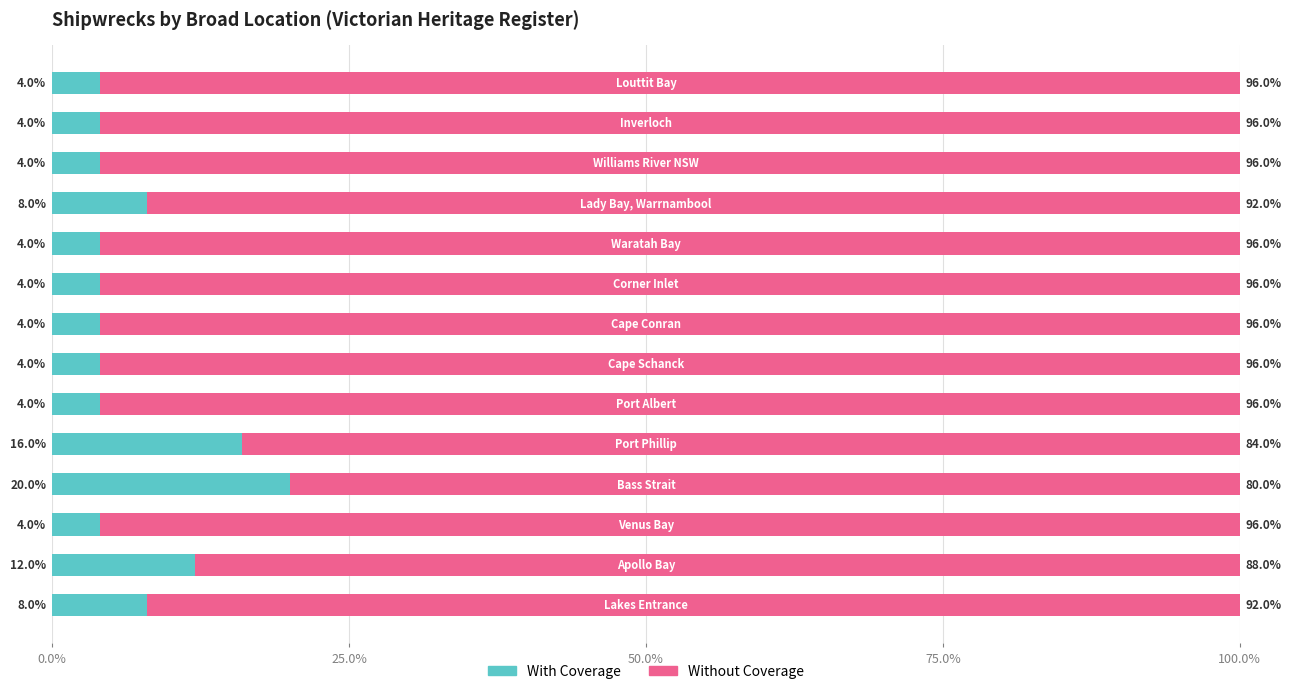

Count the With Coverage values in the range 4 to 8.

11